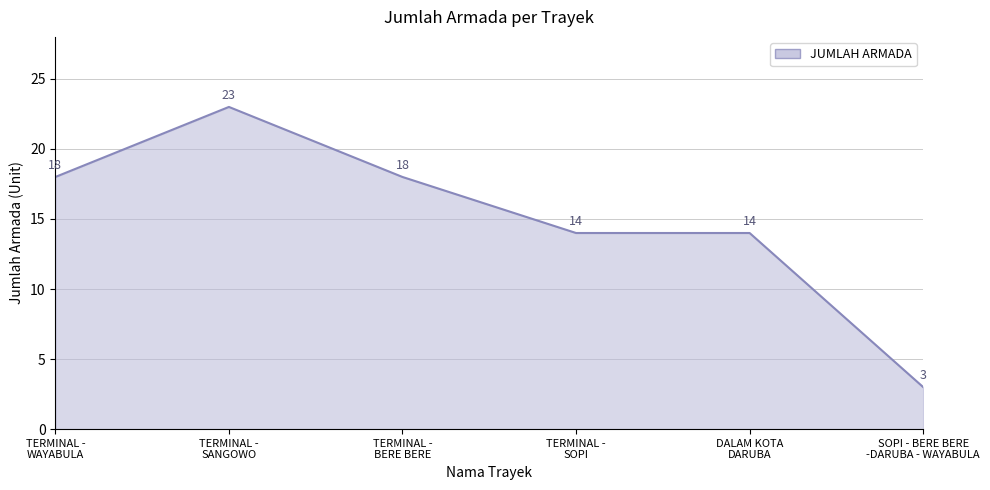

How many series are shown in this chart?

1